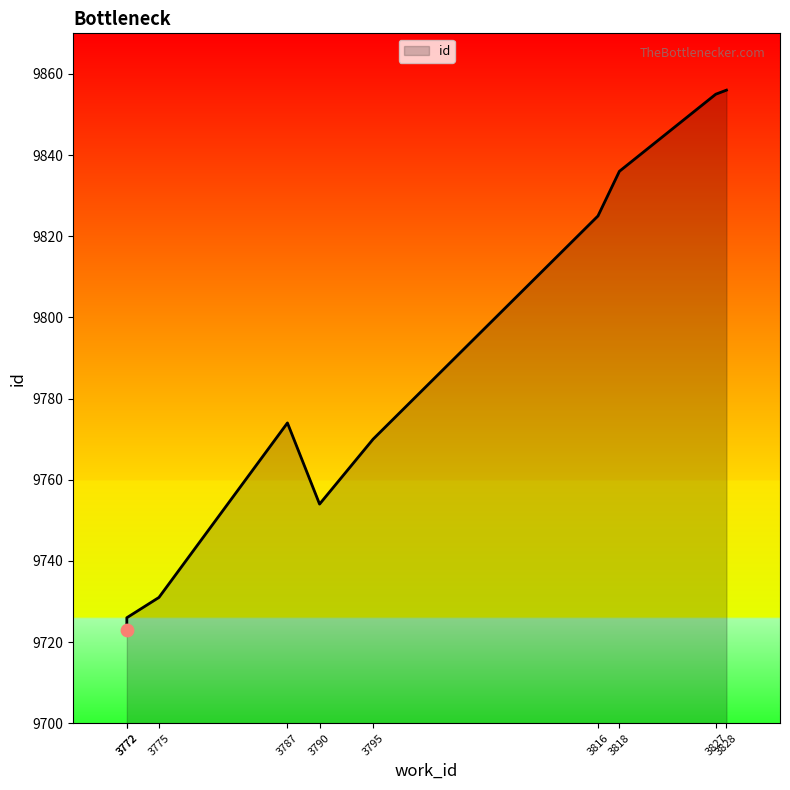

Between 3787 and 3828, which is larger?

3828